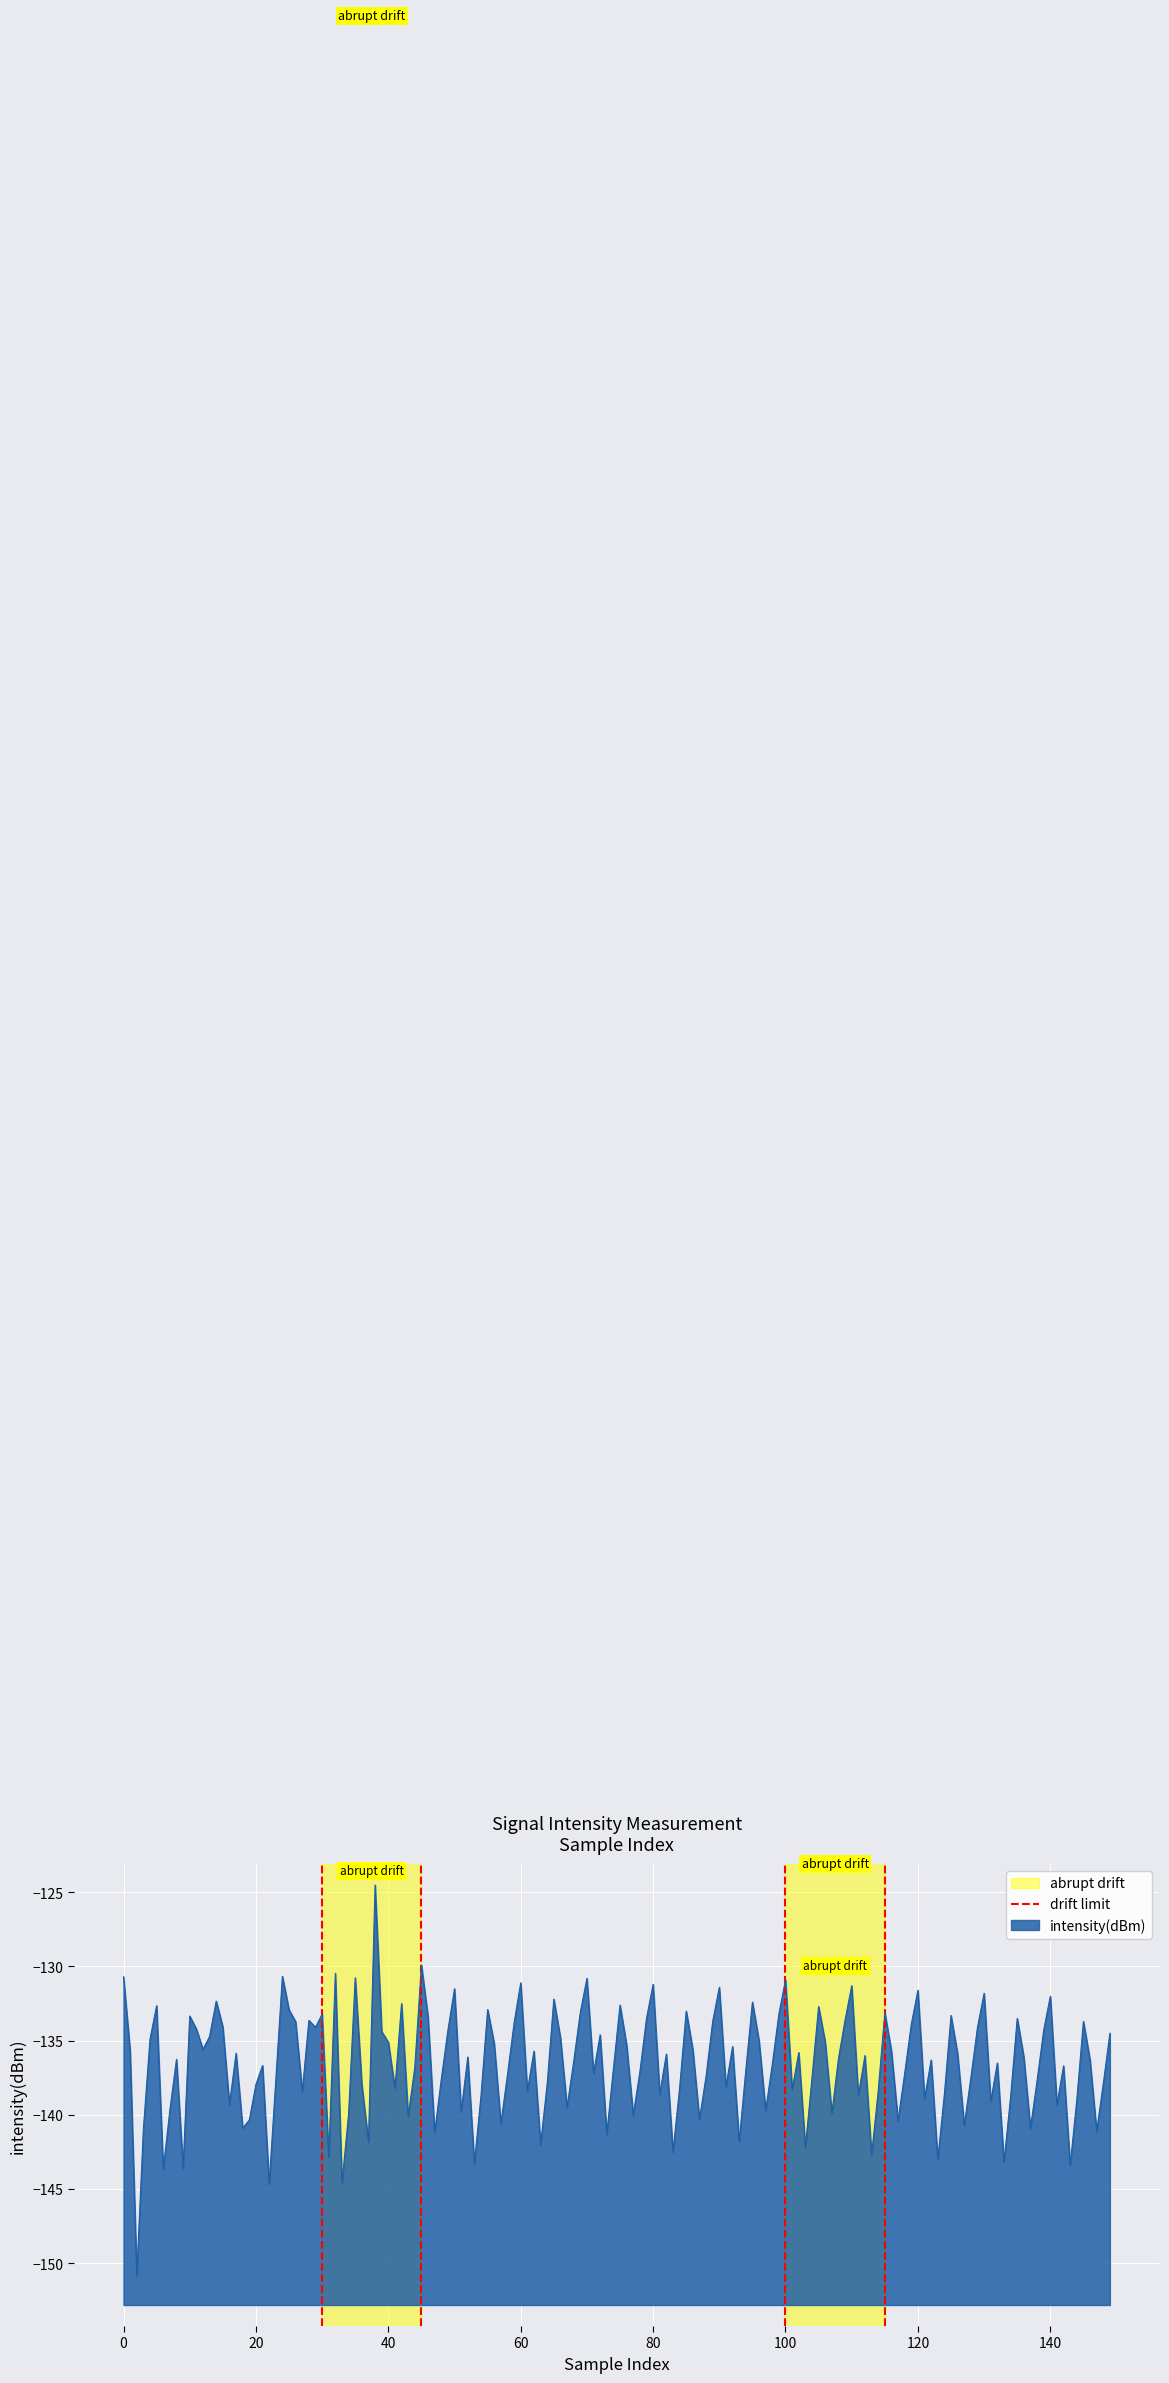

How many distinct data groups are displayed?

1